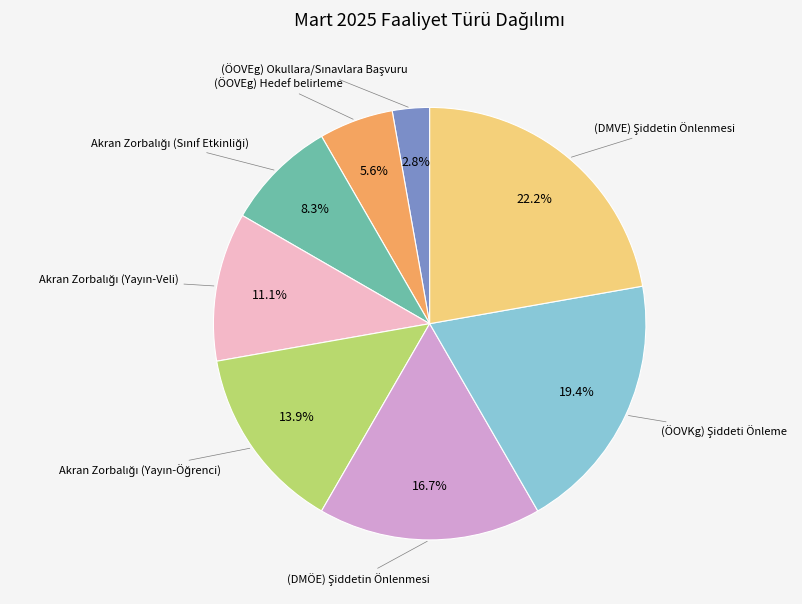

Is there any slice that represents more than half of the pie?

No